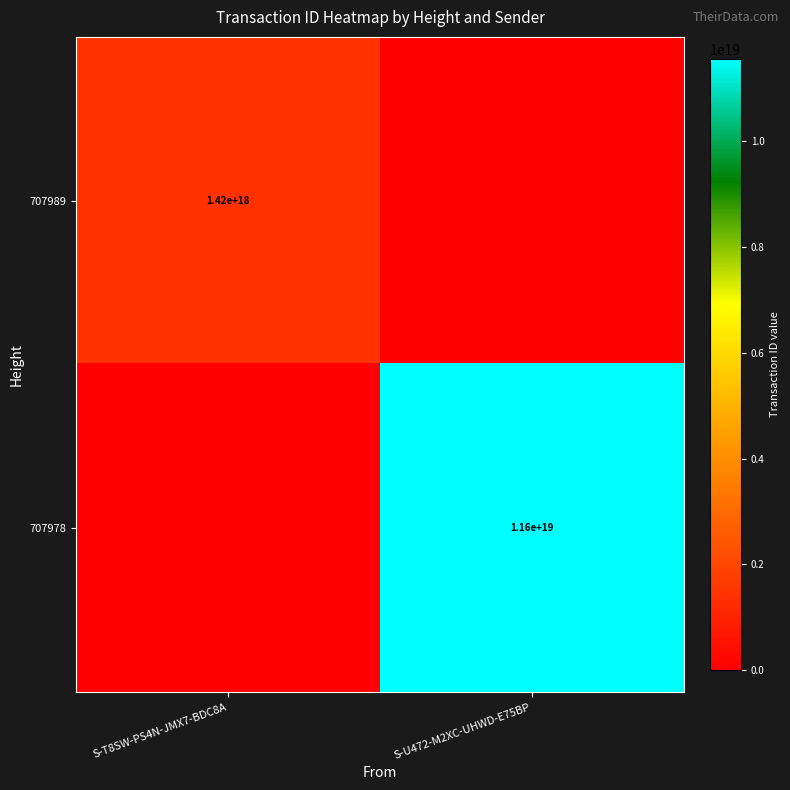

The value of 707989 at S-T8SW-PS4N-JMX7-BDC8A is 2103965133905614080. True or false?

False